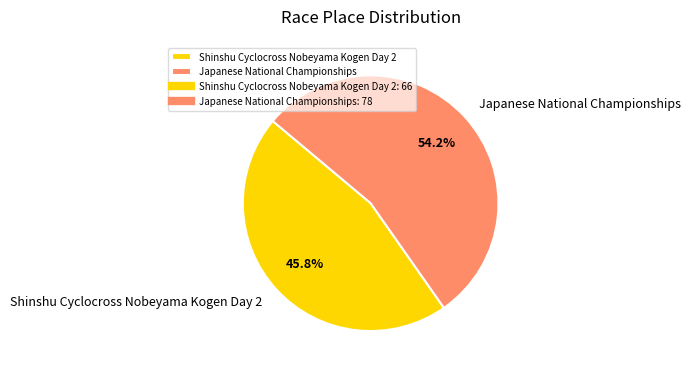

How many segments does this pie chart have?

2